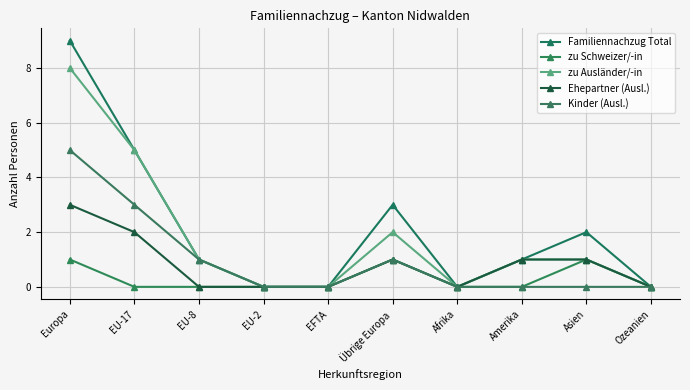

Which category has the highest value across all series?

Europa